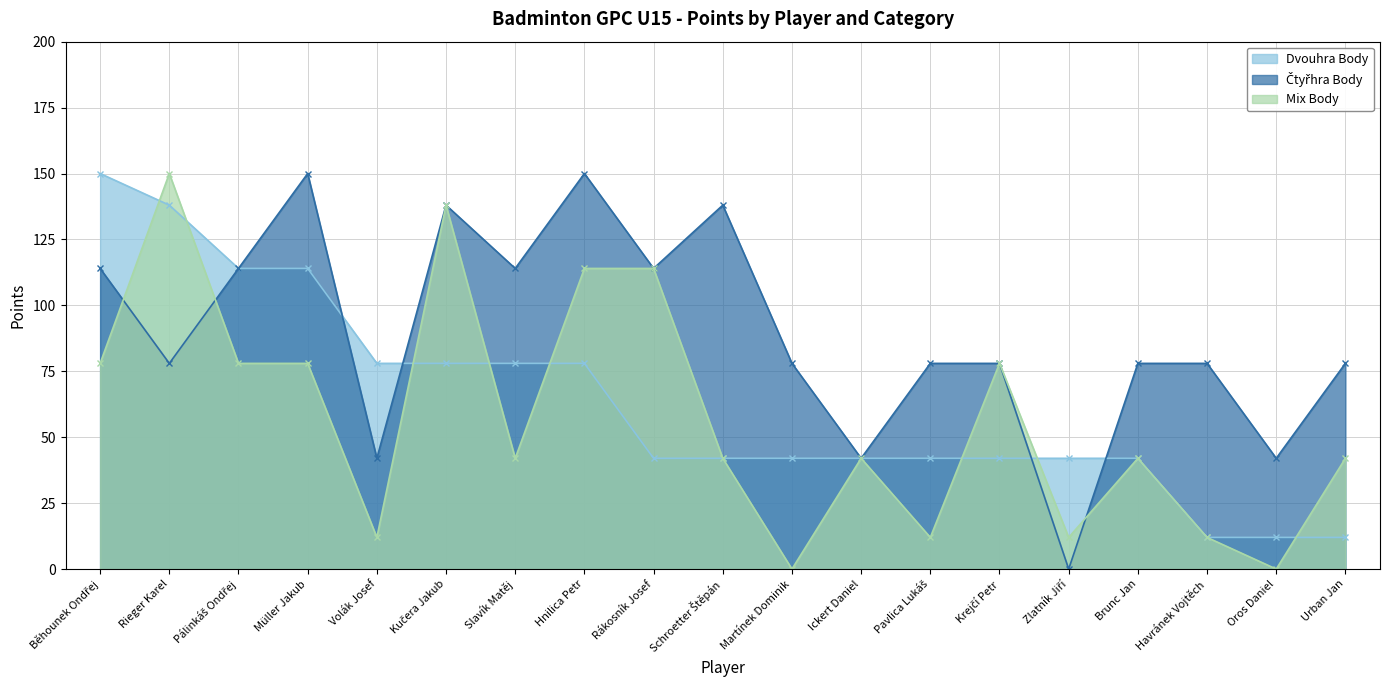

Reading right to left, what are all the values shown in this chart?

Dvouhra Body: 12	12	12	42	42	42	42	42	42	42	42	78	78	78	78	114	114	138	150
Čtyřhra Body: 78	42	78	78	0	78	78	42	78	138	114	150	114	138	42	150	114	78	114
Mix Body: 42	0	12	42	12	78	12	42	0	42	114	114	42	138	12	78	78	150	78